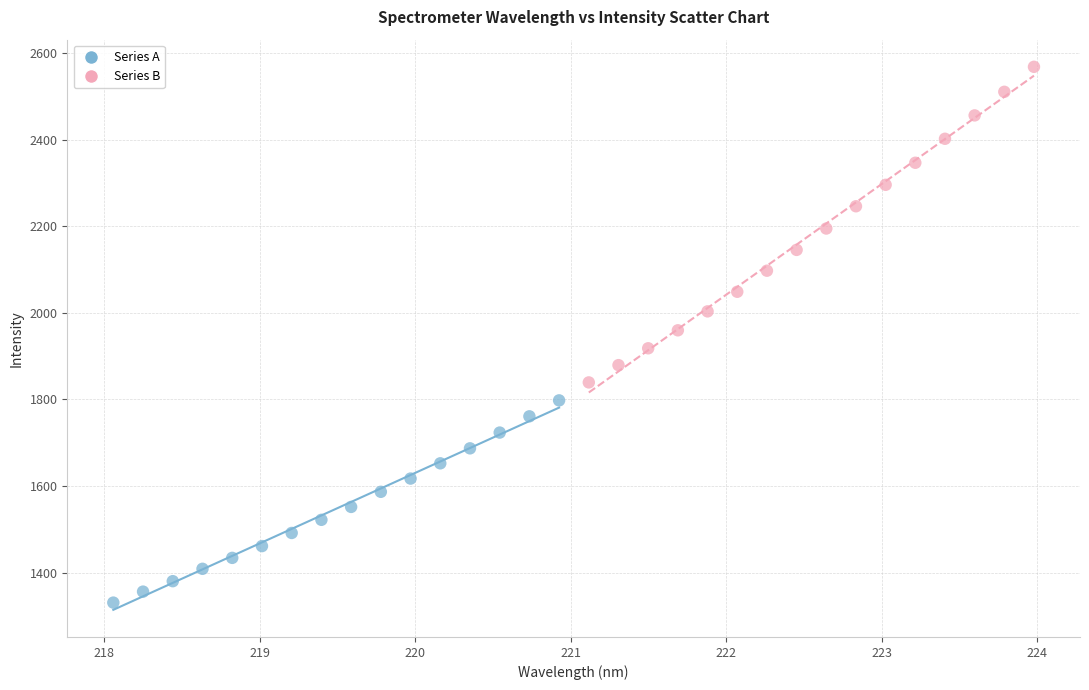

What are all the series names shown in the legend?

Series A, Series B